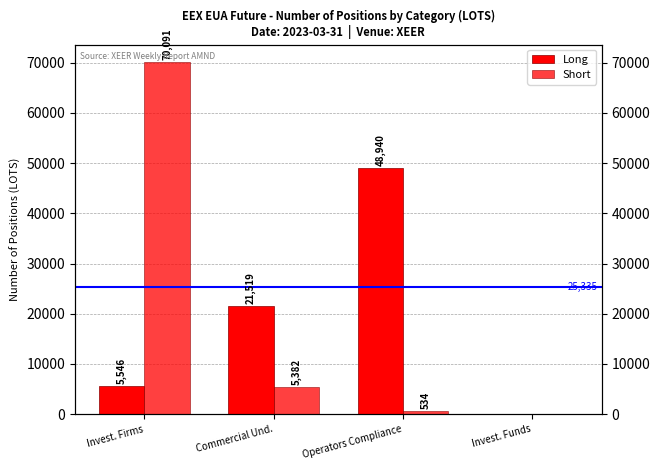

What value does the Short series have at Commercial Und., to the nearest 10?

5380